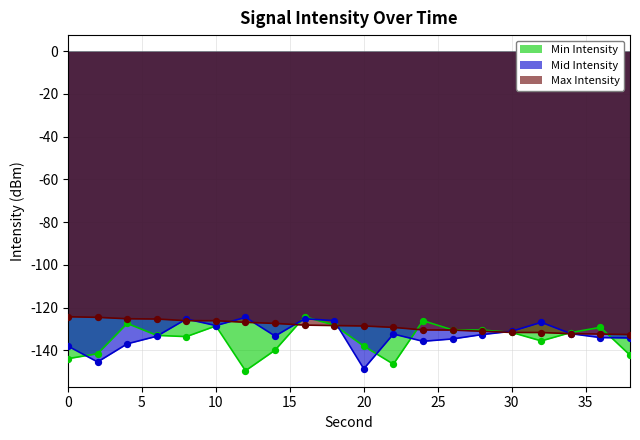

Which series has the largest total across all categories?

Max Intensity